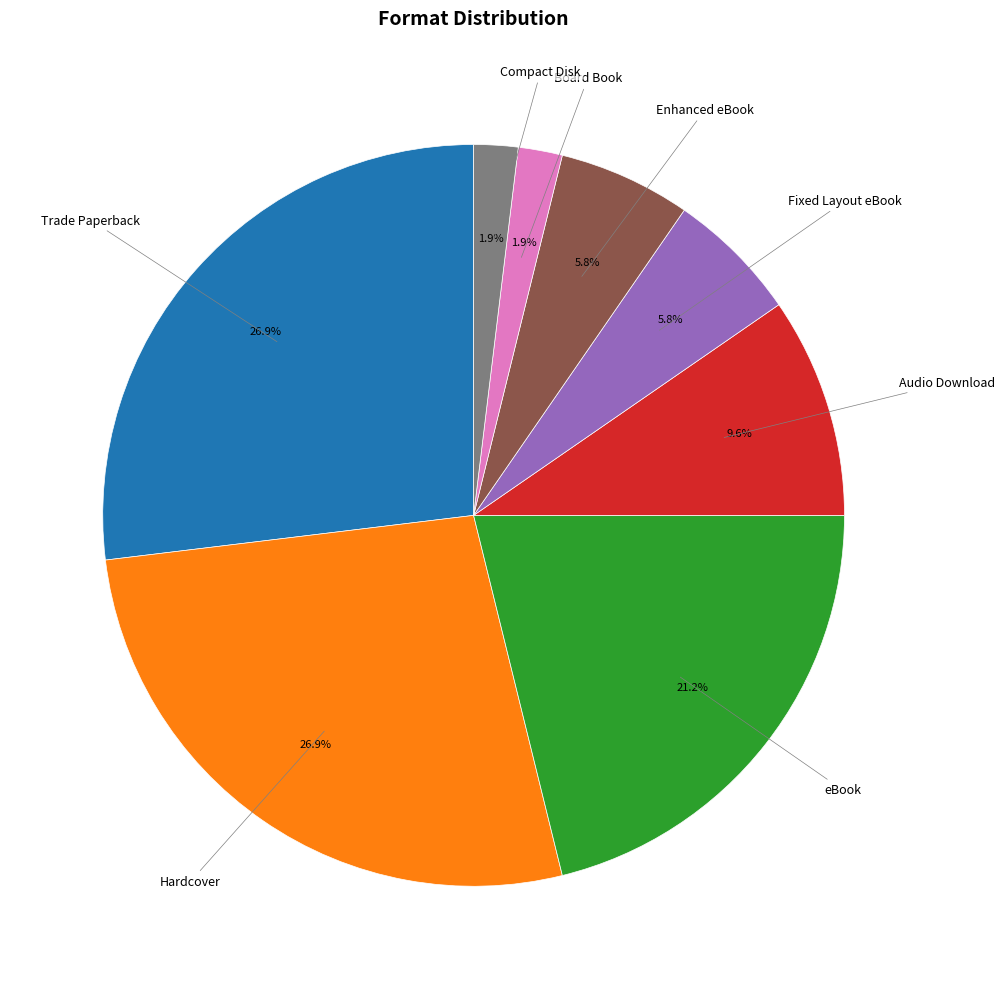

Is there any slice that represents more than half of the pie?

No